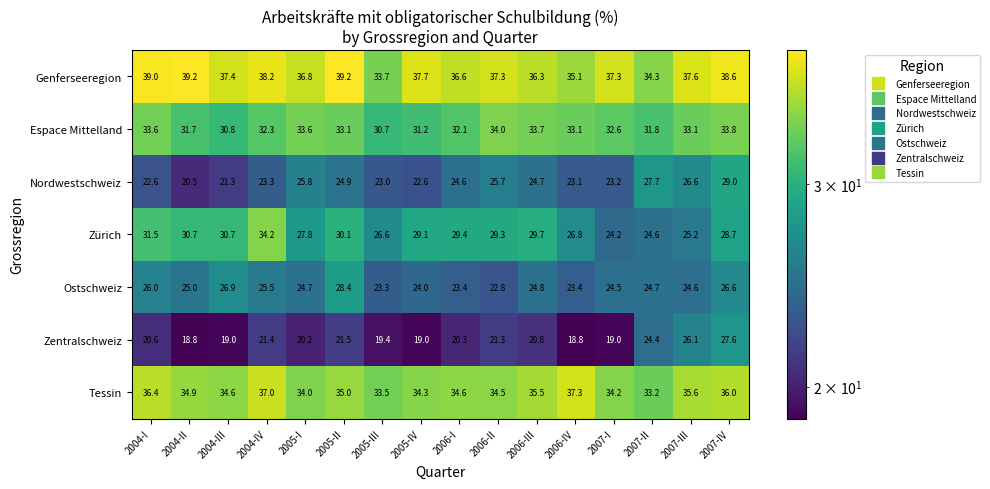

What is the difference between the maximum and minimum values in the Tessin series?

4.1